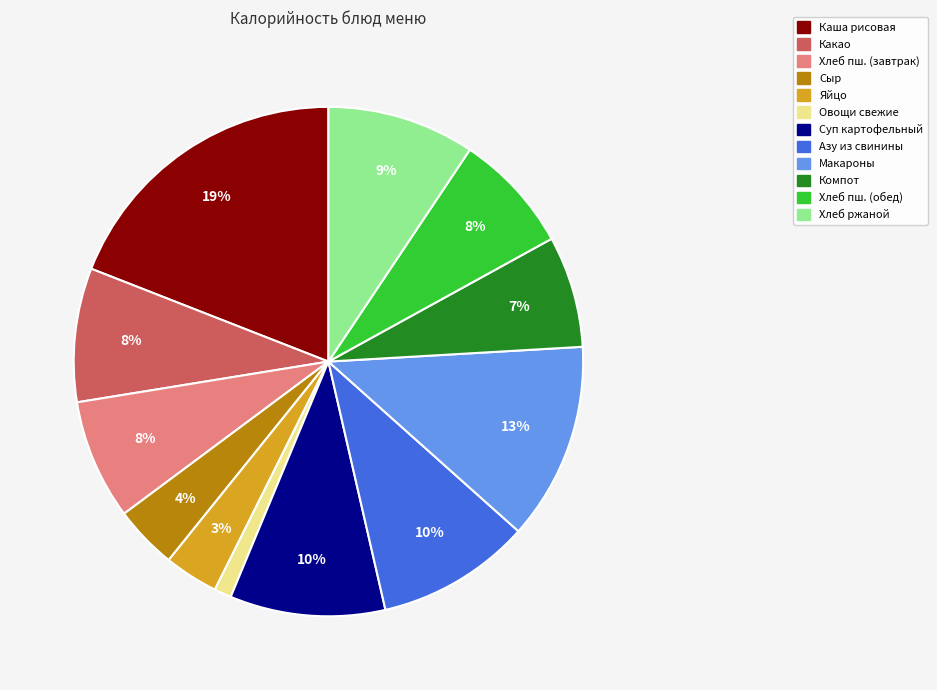

To the nearest percent, what is the average slice percentage?

8%